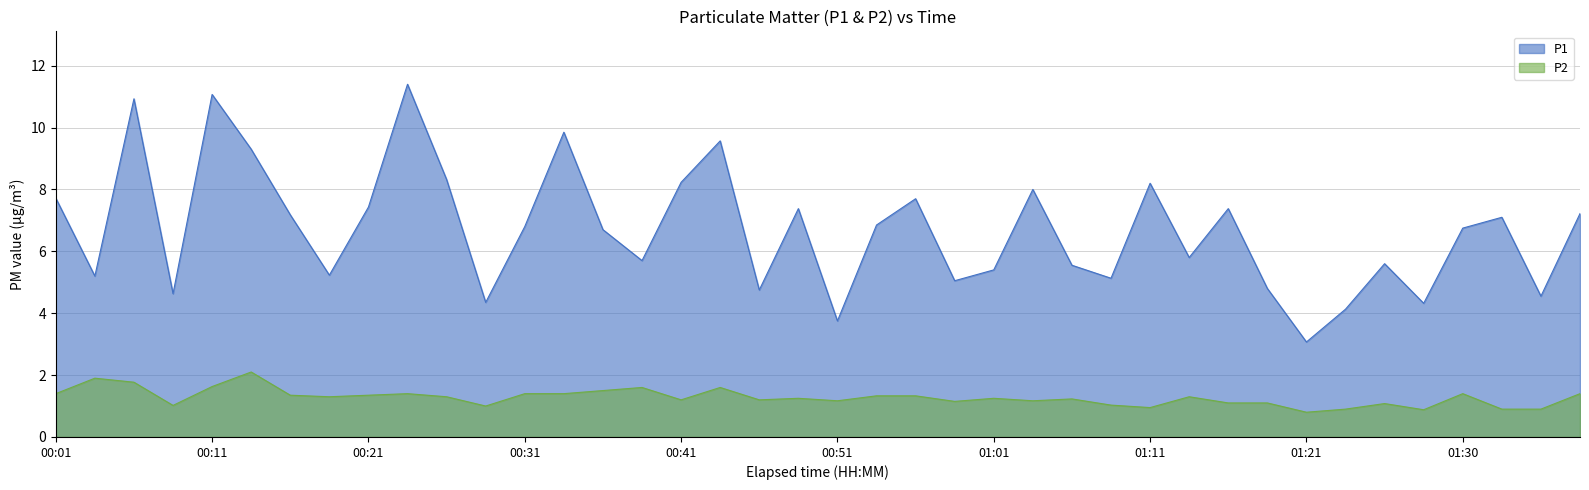

True or false: P2 has a value of 0.5 at 01:11.

False